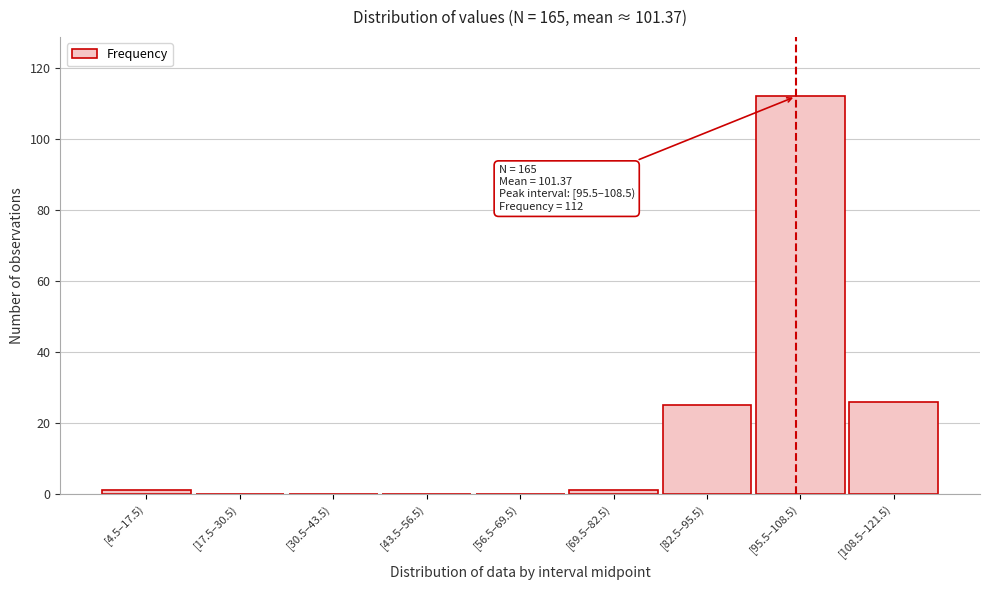

Reading left to right, list all the values displayed in this chart.

[4.5–17.5)=1	[17.5–30.5)=0	[30.5–43.5)=0	[43.5–56.5)=0	[56.5–69.5)=0	[69.5–82.5)=1	[82.5–95.5)=25	[95.5–108.5)=112	[108.5–121.5)=26